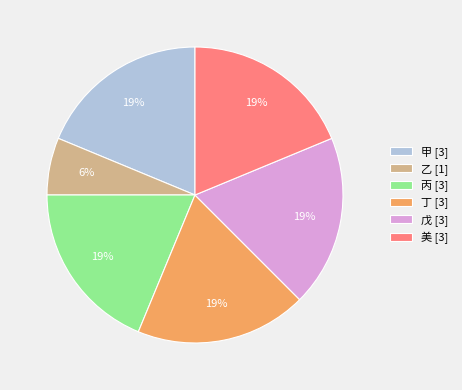

True or false: 甲 [3] accounts for 19% of the total.

True